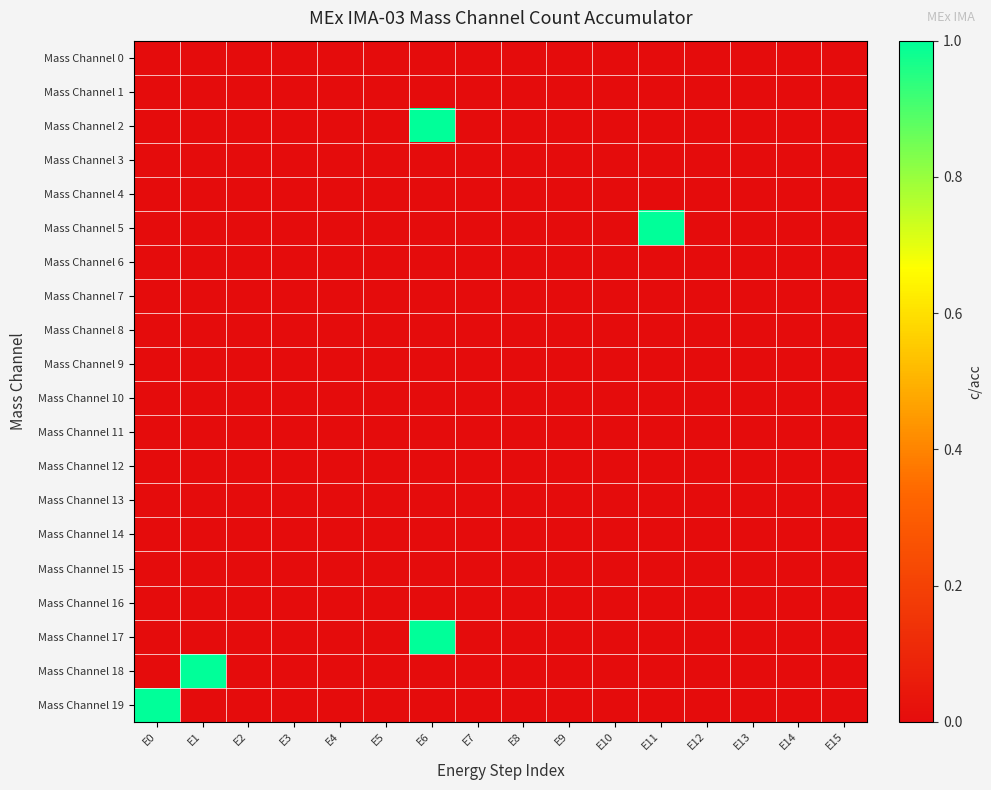

List the series in order of their peak value, lowest first.

Mass Channel 0, Mass Channel 1, Mass Channel 3, Mass Channel 4, Mass Channel 6, Mass Channel 7, Mass Channel 8, Mass Channel 9, Mass Channel 10, Mass Channel 11, Mass Channel 12, Mass Channel 13, Mass Channel 14, Mass Channel 15, Mass Channel 16, Mass Channel 2, Mass Channel 5, Mass Channel 17, Mass Channel 18, Mass Channel 19